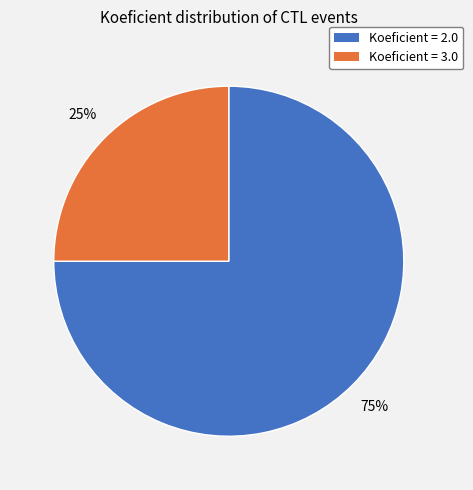

Is there a majority slice in this chart?

Yes